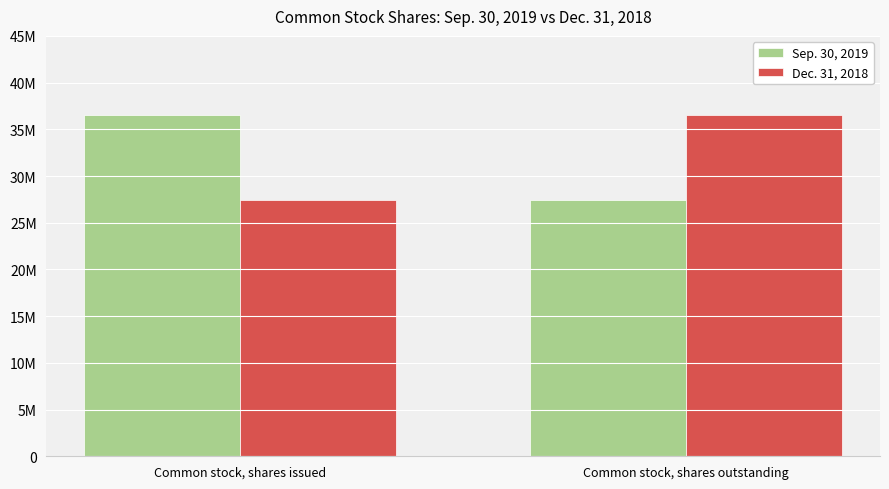

Which series changed the most between Common stock, shares issued and Common stock, shares outstanding?

Sep. 30, 2019